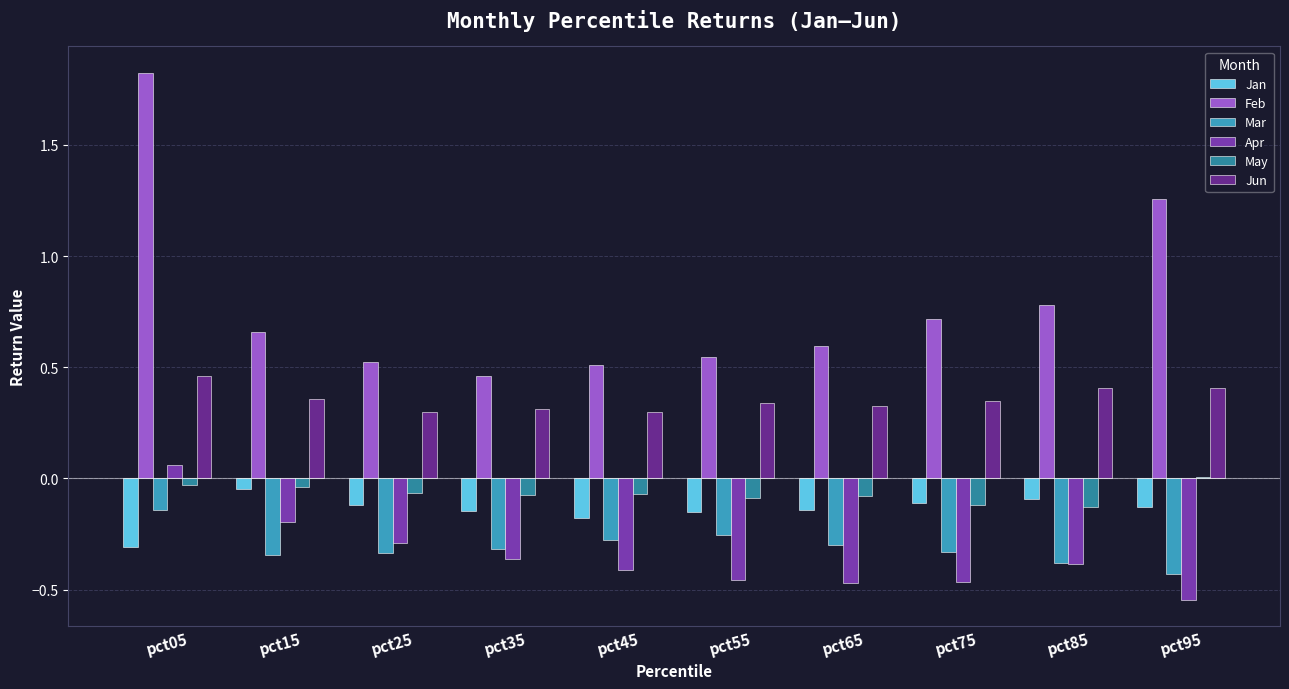

At pct65, list the series in order from smallest to largest.

Apr, Mar, Jan, May, Jun, Feb